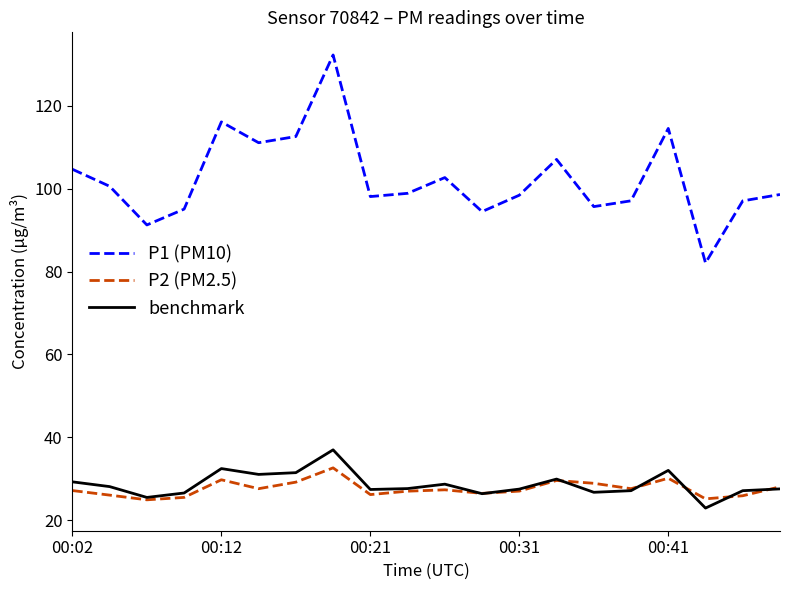

How many distinct data groups are displayed?

3